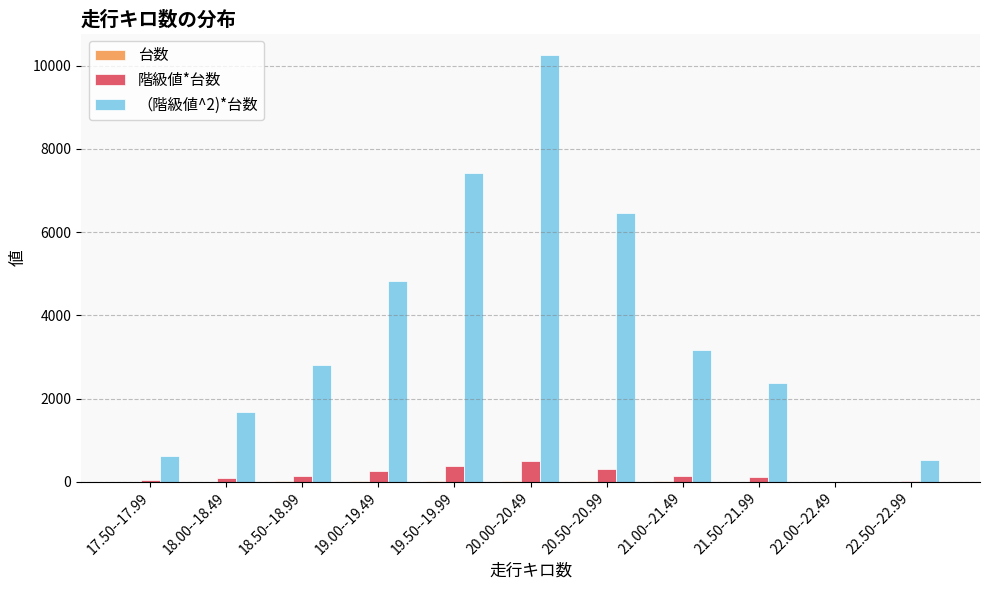

At which category is the sum across all series the highest?

20.00--20.49